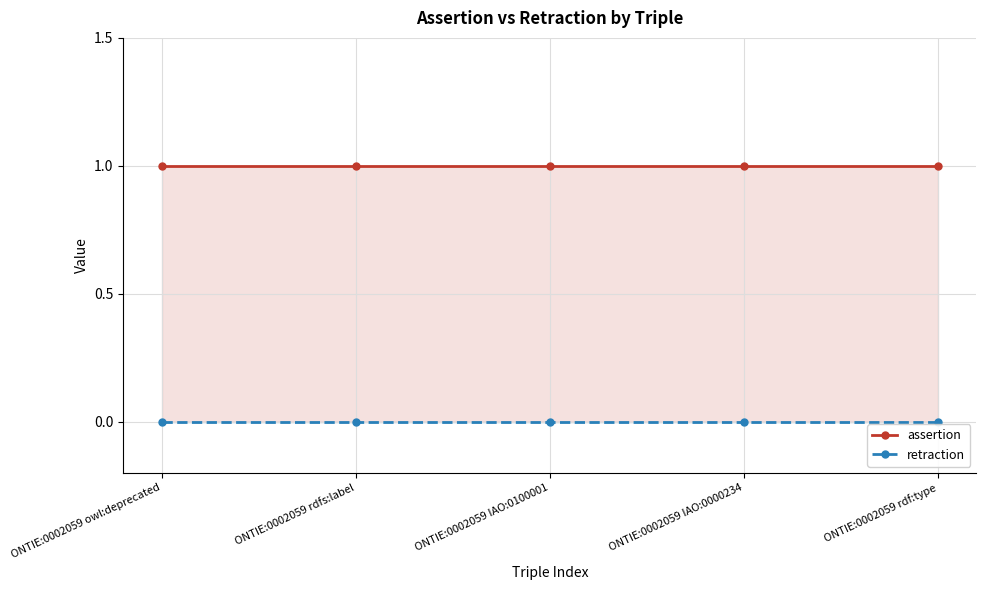

What is the maximum value shown in the chart?

1